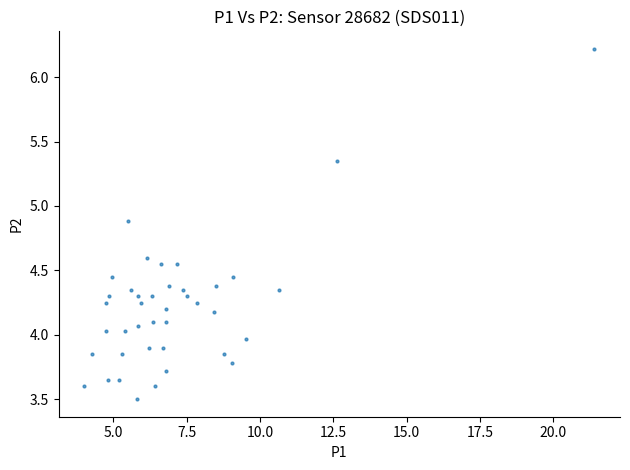

What is the range of X values (max minus min)?

17.4